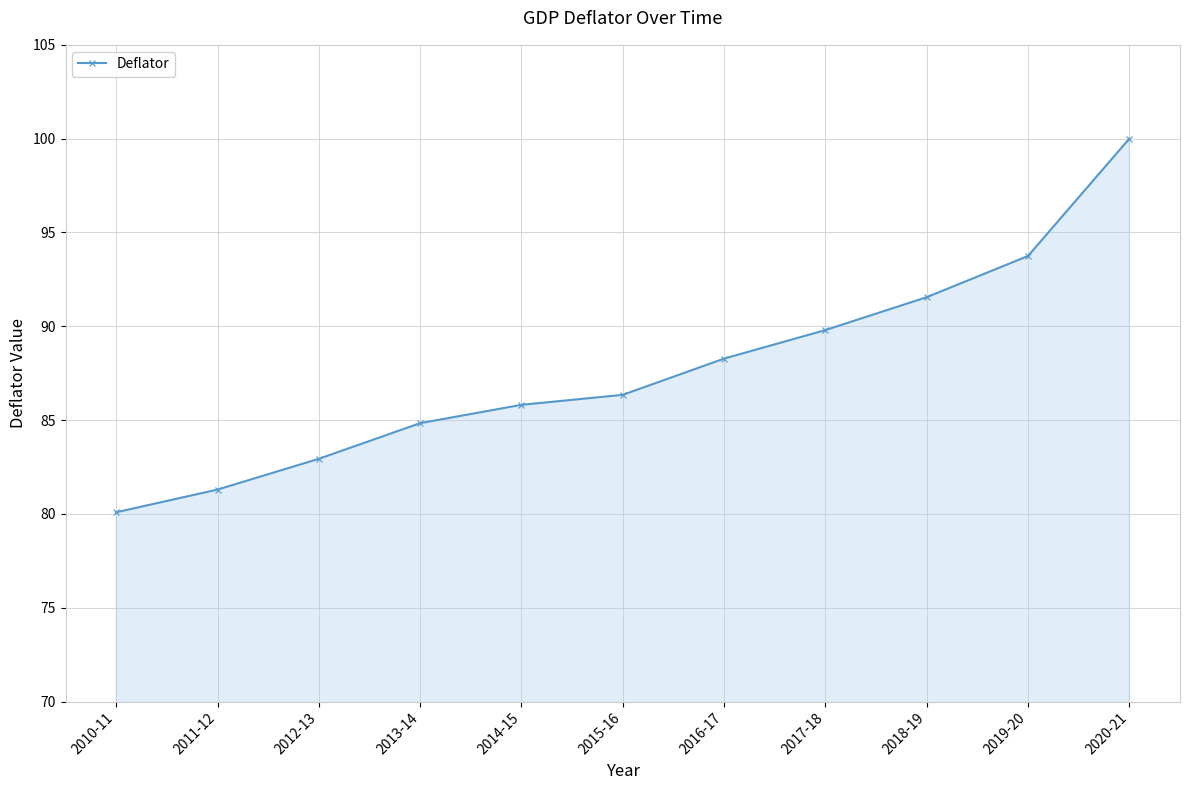

Is it true that the value at 2016-17 is 88.3?

True